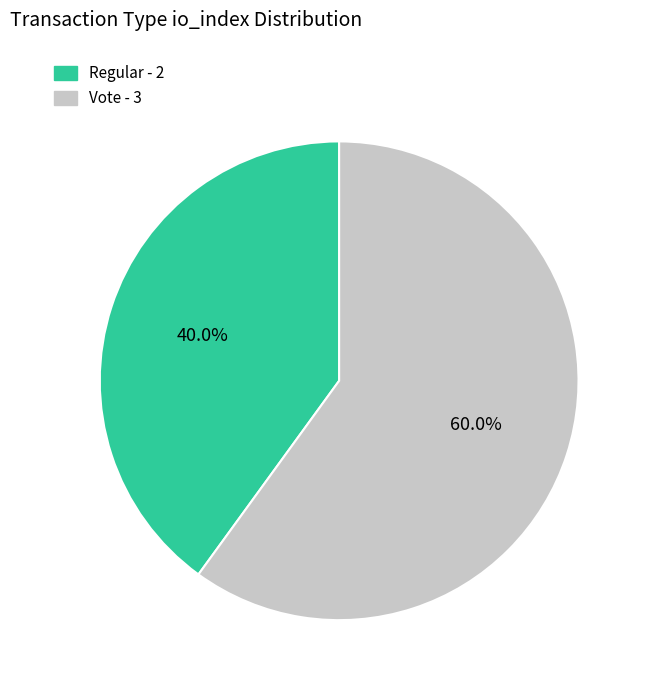

Is there any slice that represents more than half of the pie?

Yes